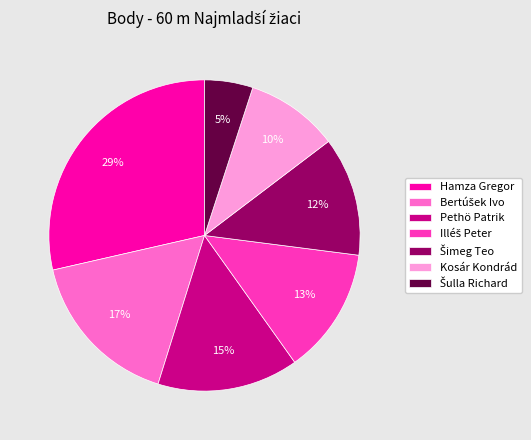

How many segments does this pie chart have?

7